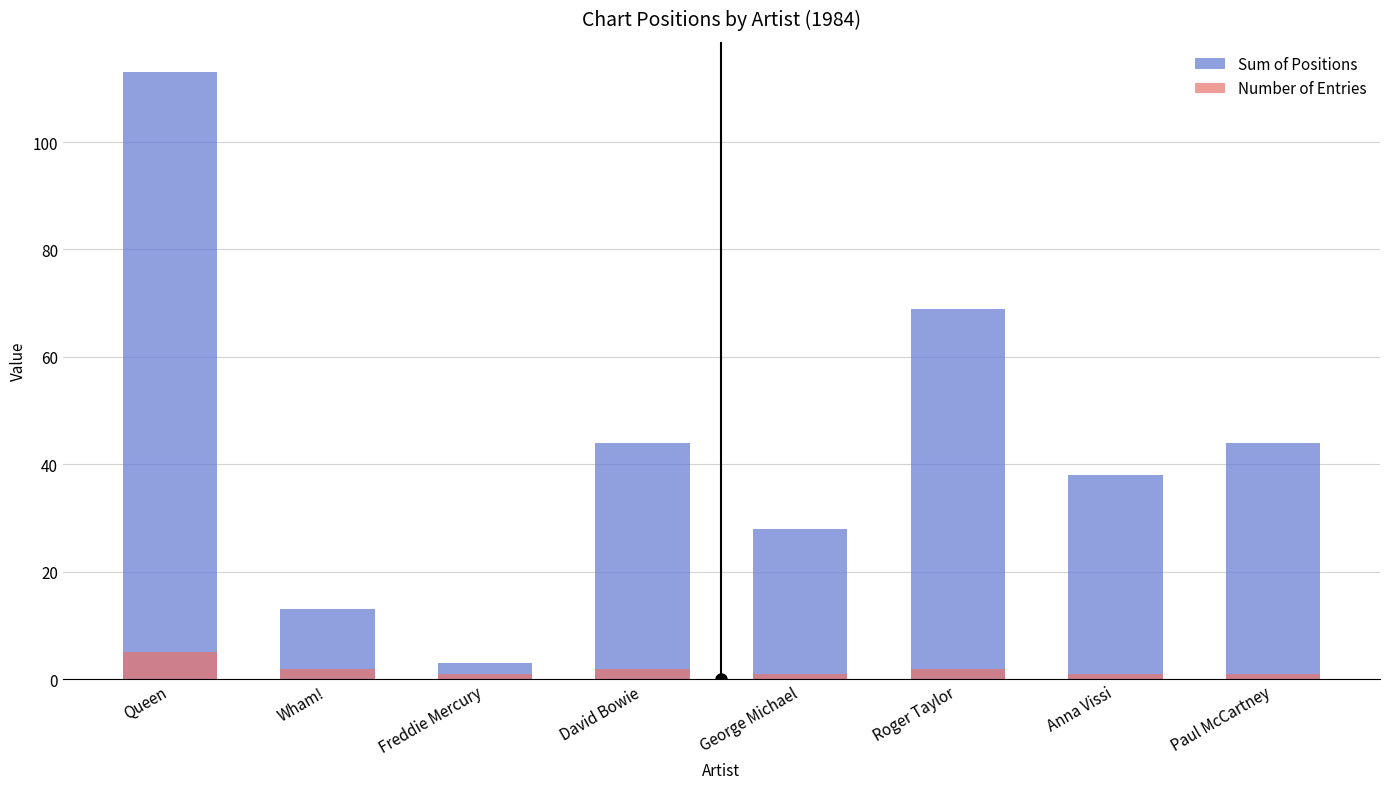

What is the difference between the Sum of Positions values at George Michael and Queen?

85